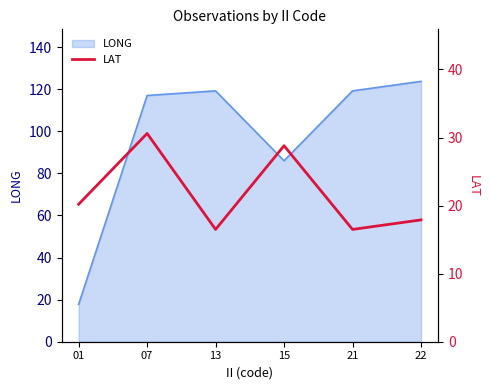

What is the lowest value of the LONG series?

17.8